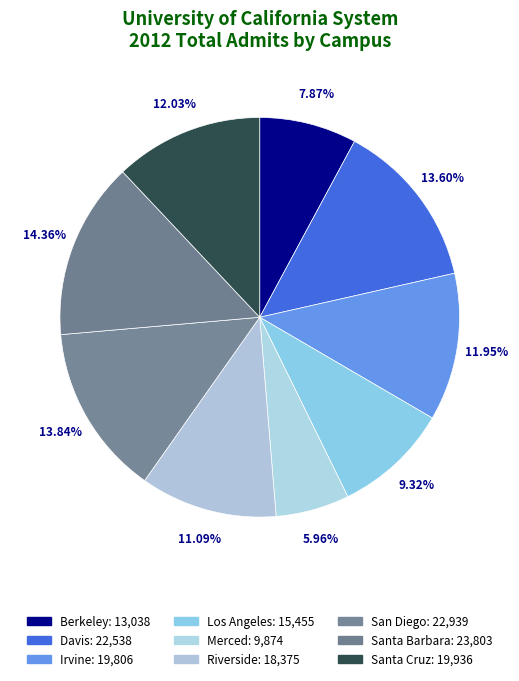

How many segments does this pie chart have?

9